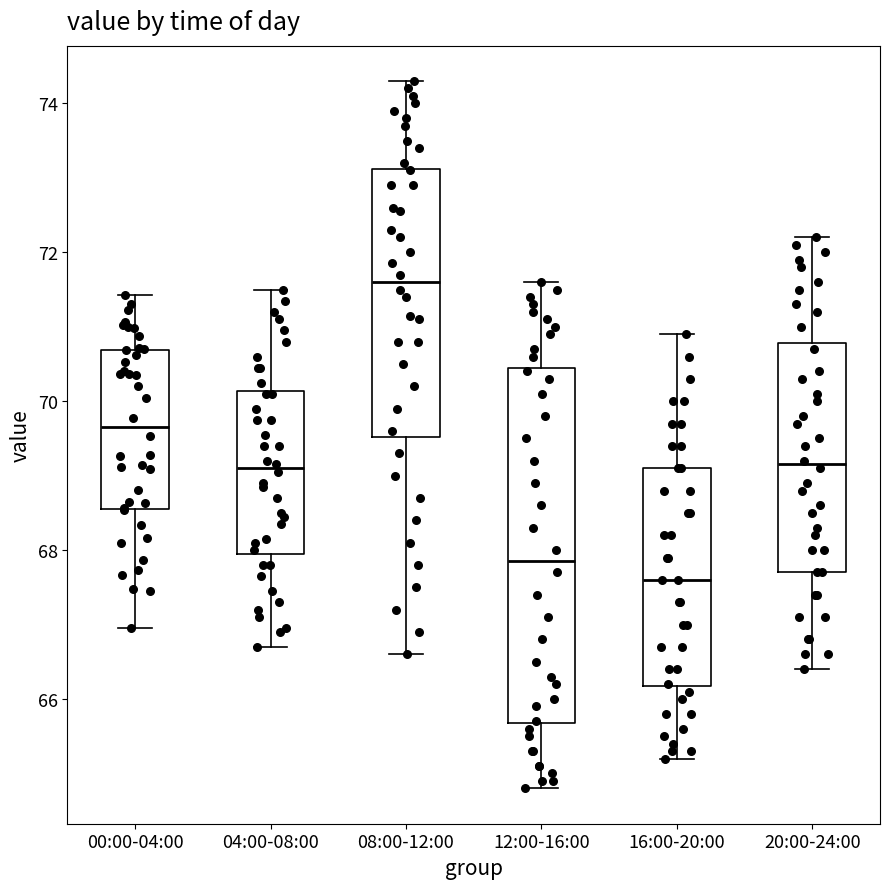

Reading left to right, read every box against the y-axis: the position of its median line, the range the box covers, and the ends of its whiskers. The values are not printed on the chart, so give them approximately, as read against the axis.

00:00-04:00: median 69.6, box 68.6 to 70.6, whiskers 67.0 to 71.4
04:00-08:00: median 69.2, box 68.0 to 70.2, whiskers 66.8 to 71.6
08:00-12:00: median 71.6, box 69.6 to 73.2, whiskers 66.6 to 74.4
12:00-16:00: median 67.8, box 65.6 to 70.4, whiskers 64.8 to 71.6
16:00-20:00: median 67.6, box 66.2 to 69.2, whiskers 65.2 to 71.0
20:00-24:00: median 69.2, box 67.8 to 70.8, whiskers 66.4 to 72.2